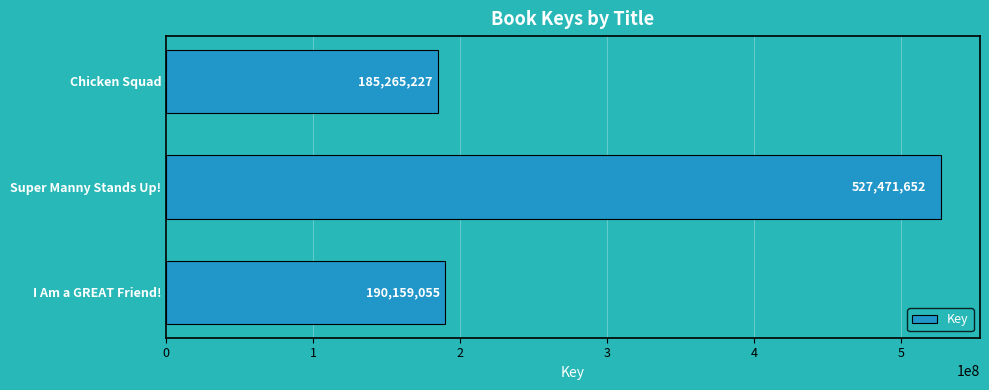

Are the bars grouped side by side (vs. stacked)?

No